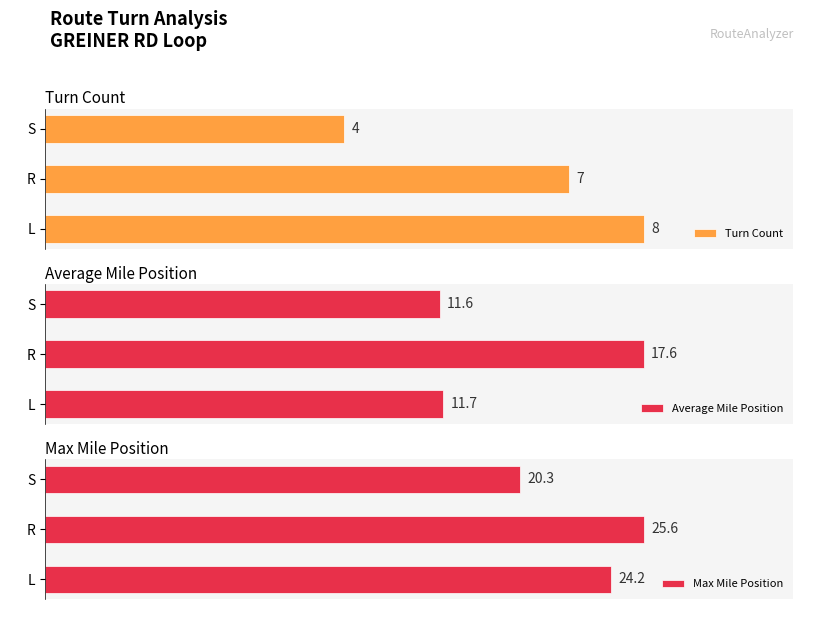

What is the difference between the highest and lowest values at R?

18.6